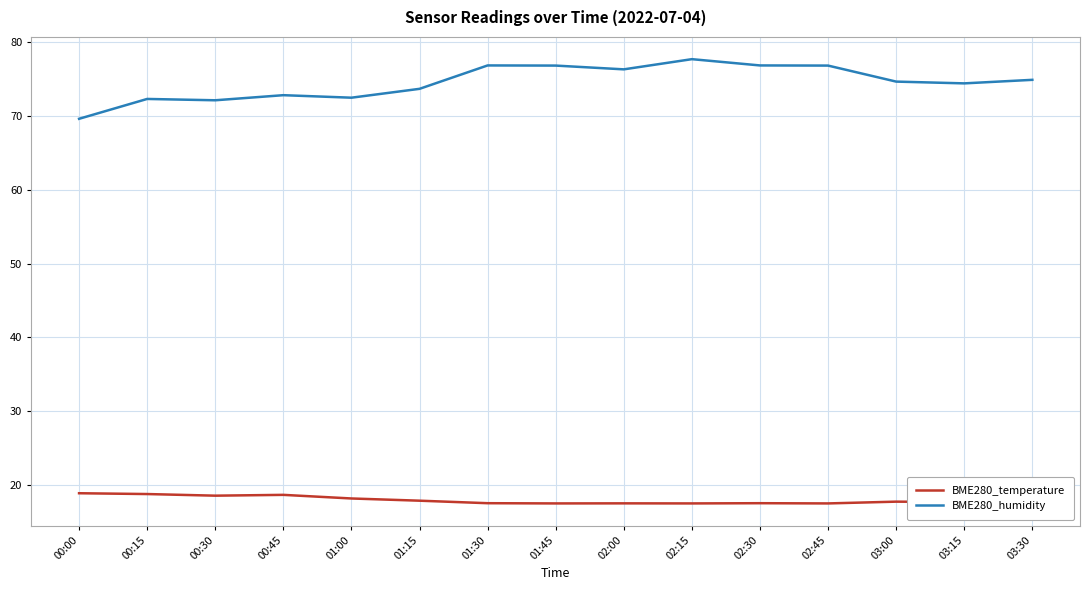

At 00:00, list the series in order from smallest to largest.

BME280_temperature, BME280_humidity